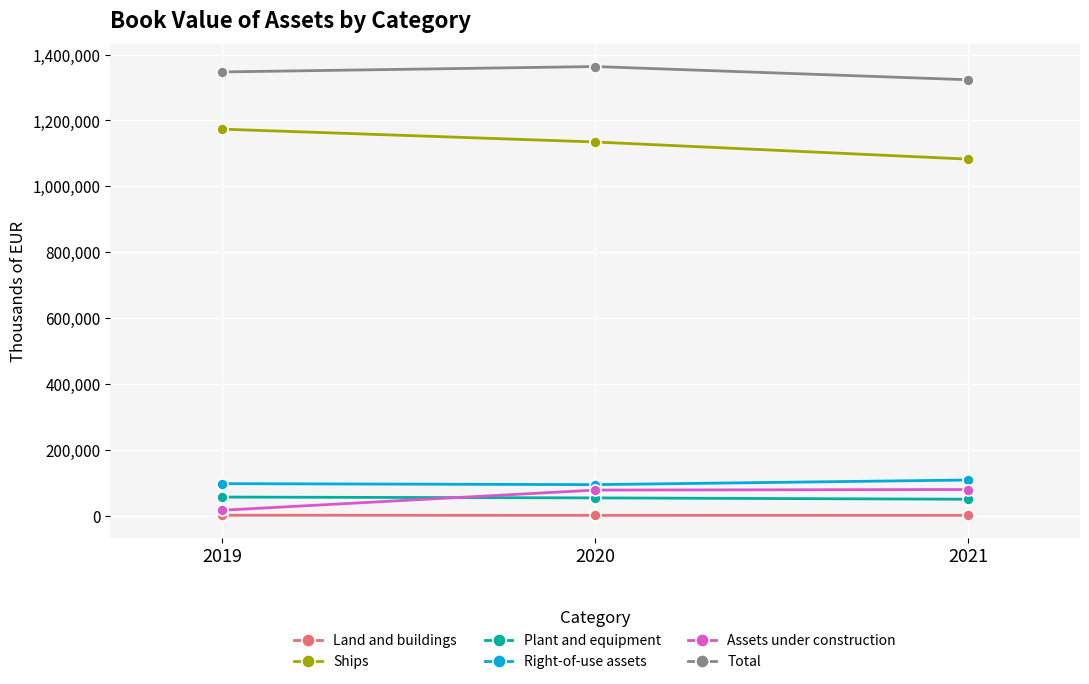

The value of Assets under construction at 2021 is 79955. True or false?

True